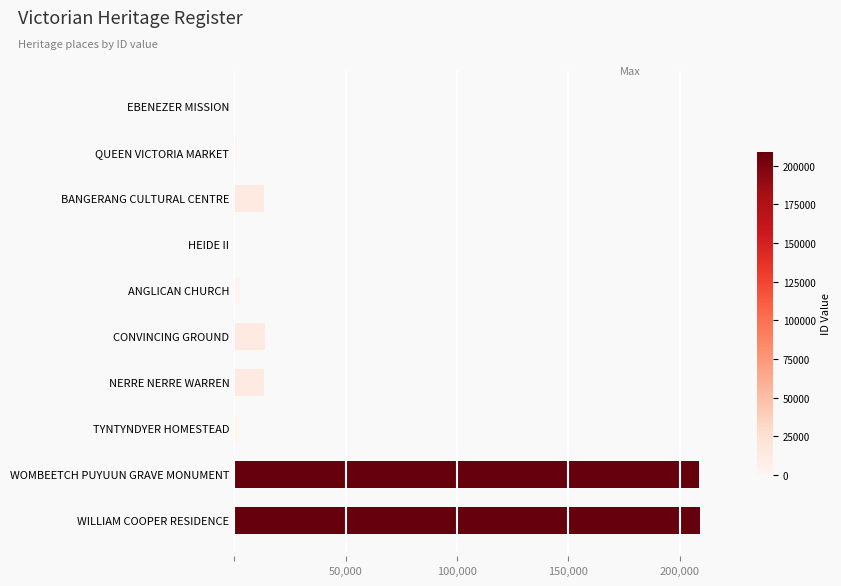

Where is the data nearest to the value 104485?

CONVINCING GROUND